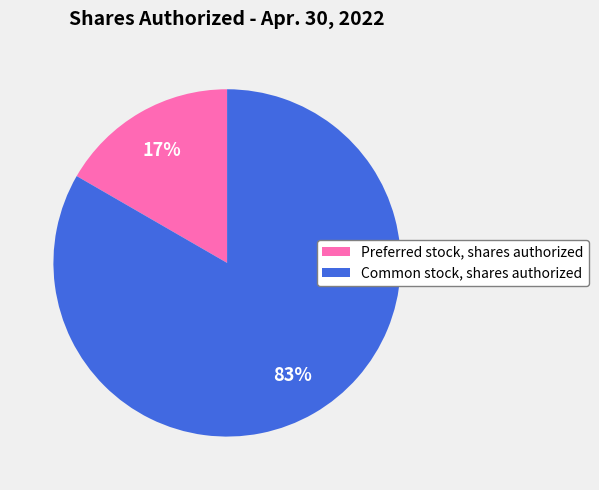

How many segments does this pie chart have?

2